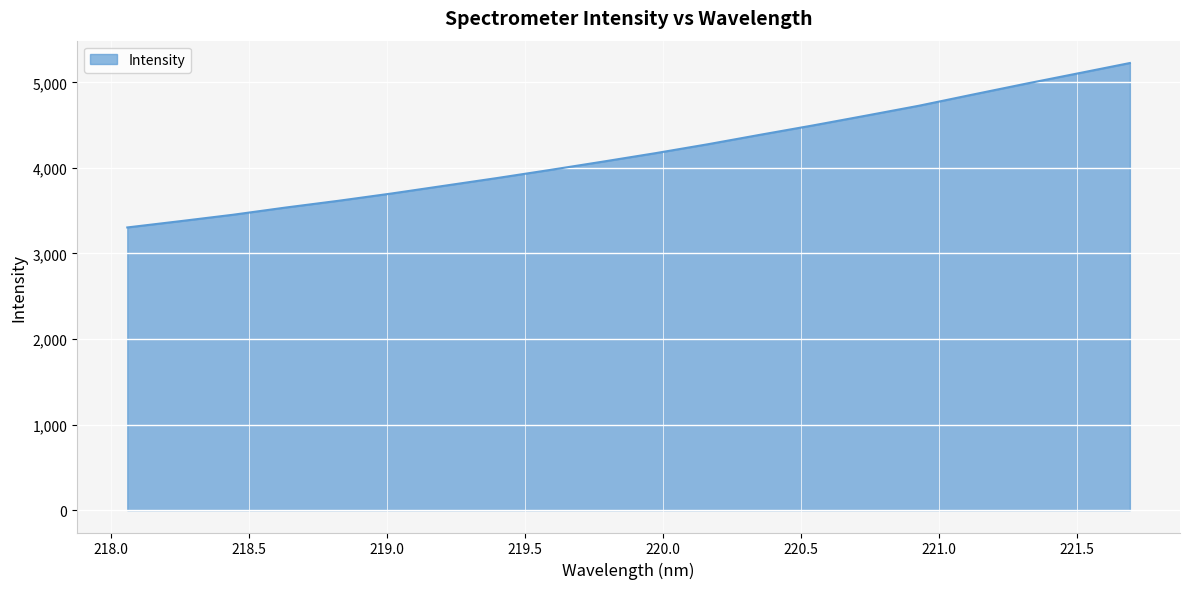

What is the greatest value displayed?

5226.0